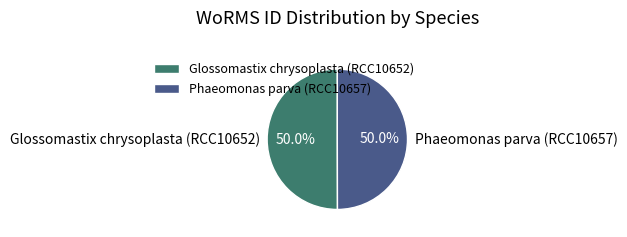

Approximately how many times larger is the value at Glossomastix chrysoplasta (RCC10652) compared to Phaeomonas parva (RCC10657)?

1.0